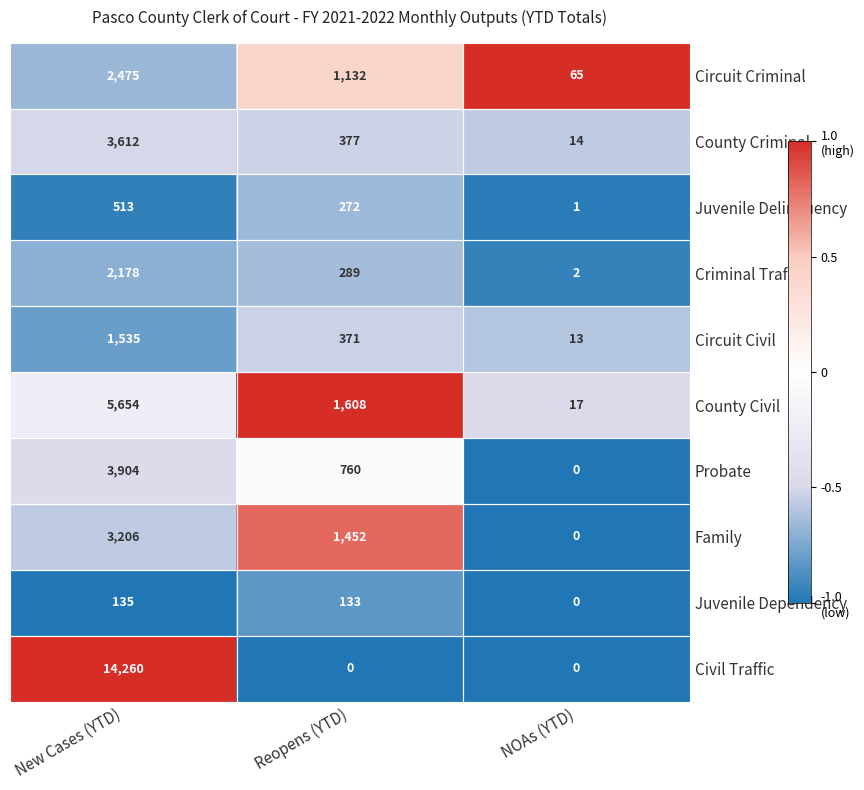

At how many categories does at least one series exceed 0?

3